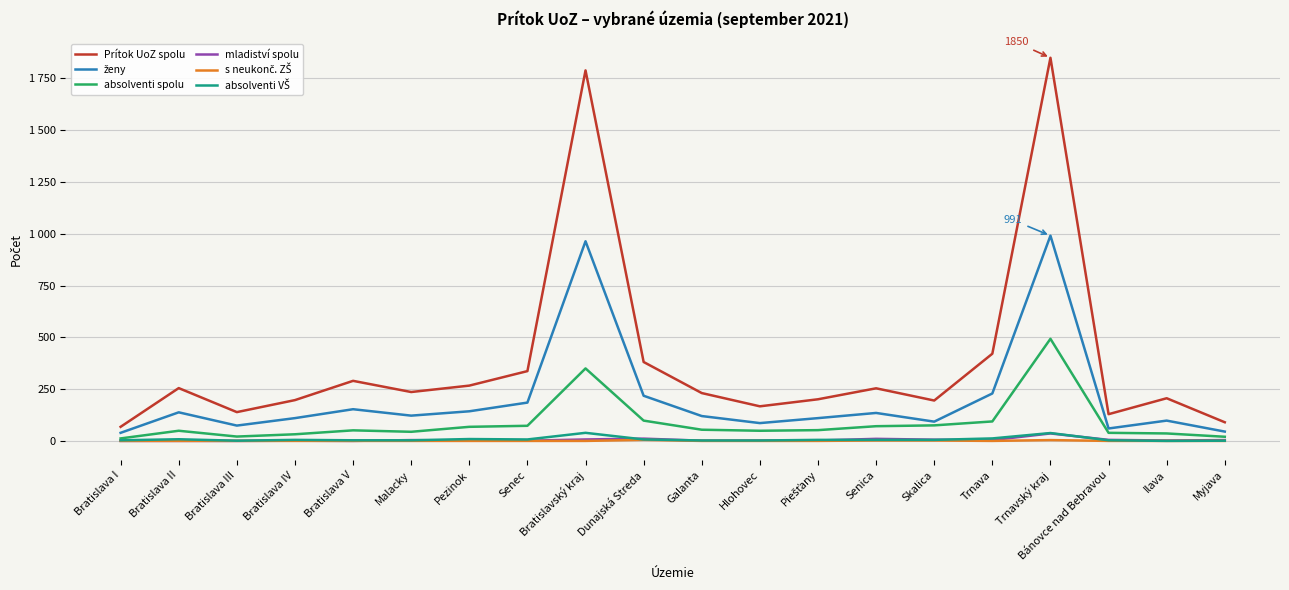

Is this an area chart (filled region under the line)?

No